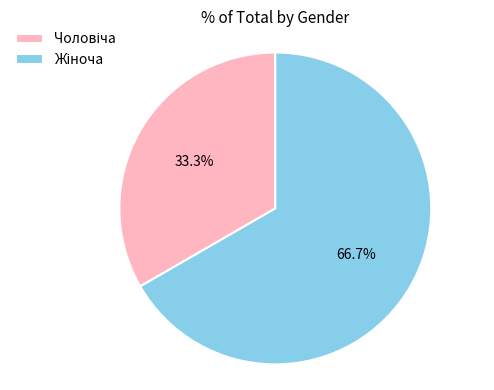

How many segments does this pie chart have?

2